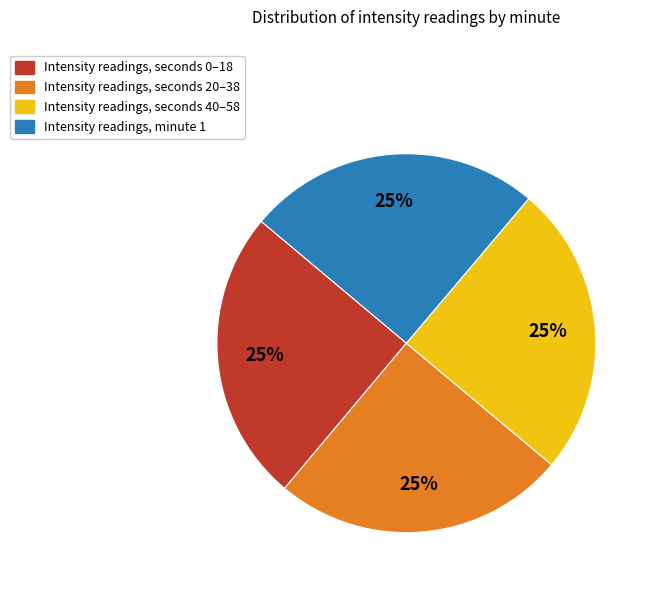

Is there any slice that represents more than half of the pie?

No